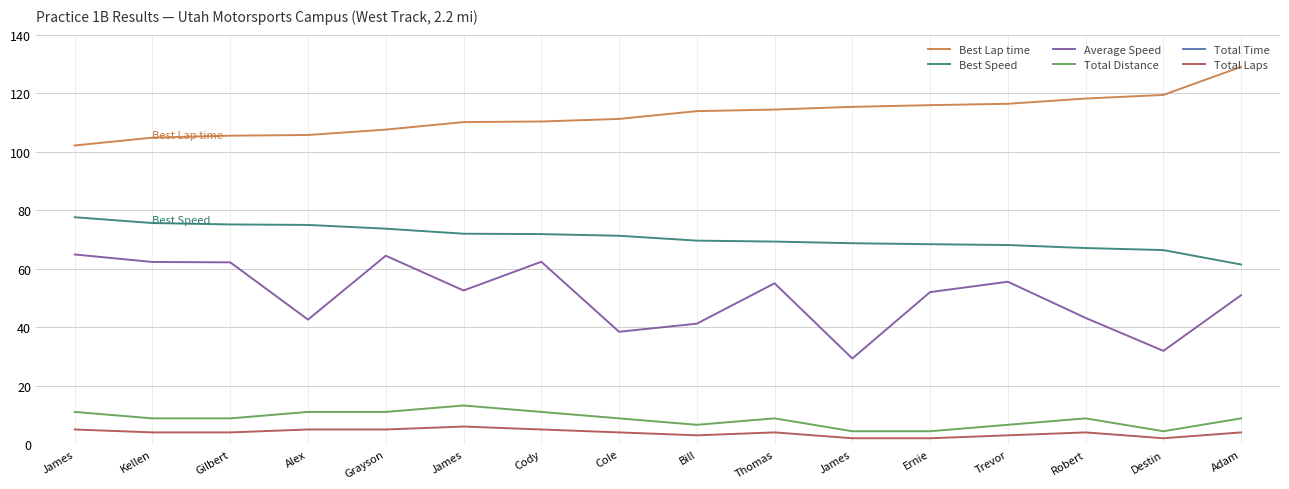

True or false: Best Speed has more than 2 points higher than both neighbors.

False